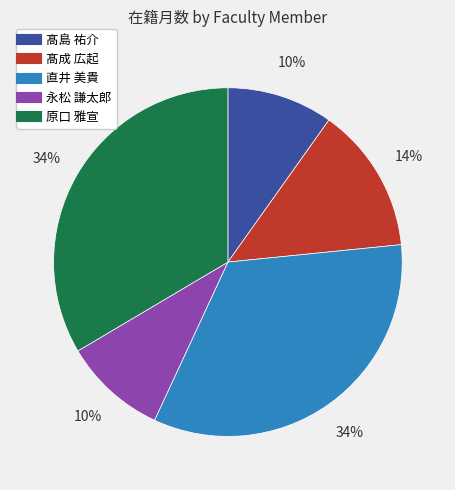

Count the number of slices in the pie.

5